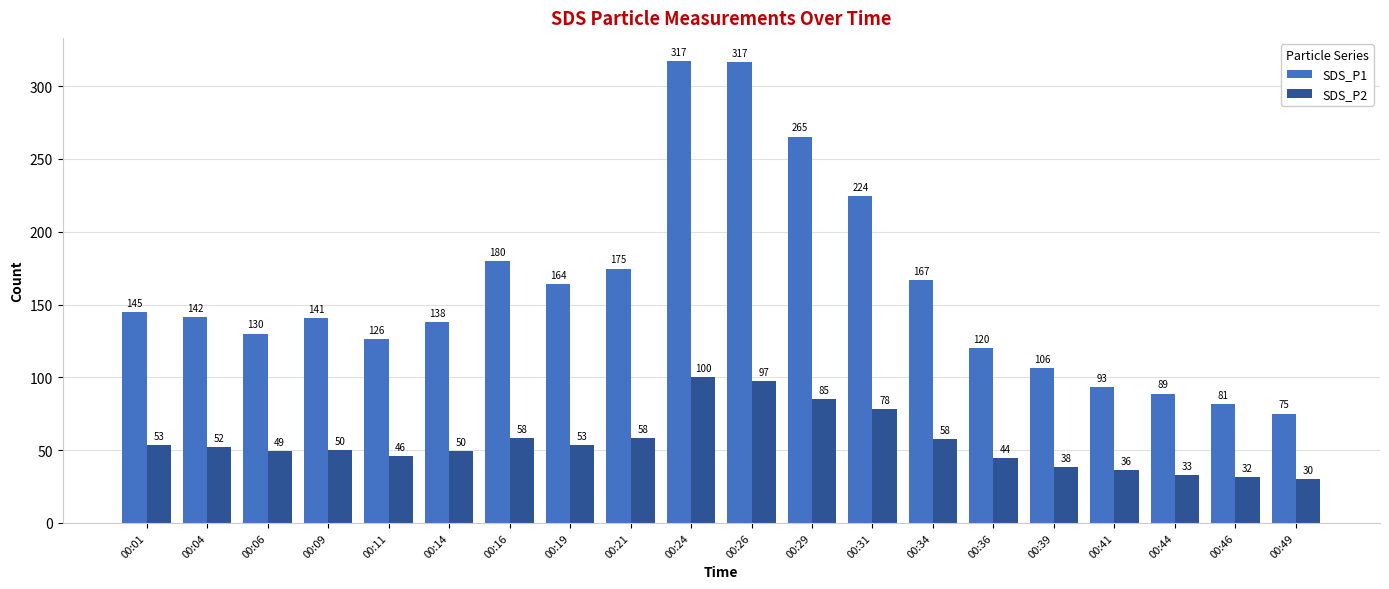

What is the total value across all series at 00:44?

122.0